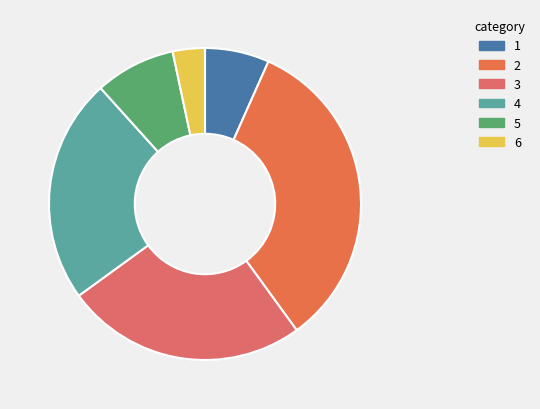

How many segments does this pie chart have?

6